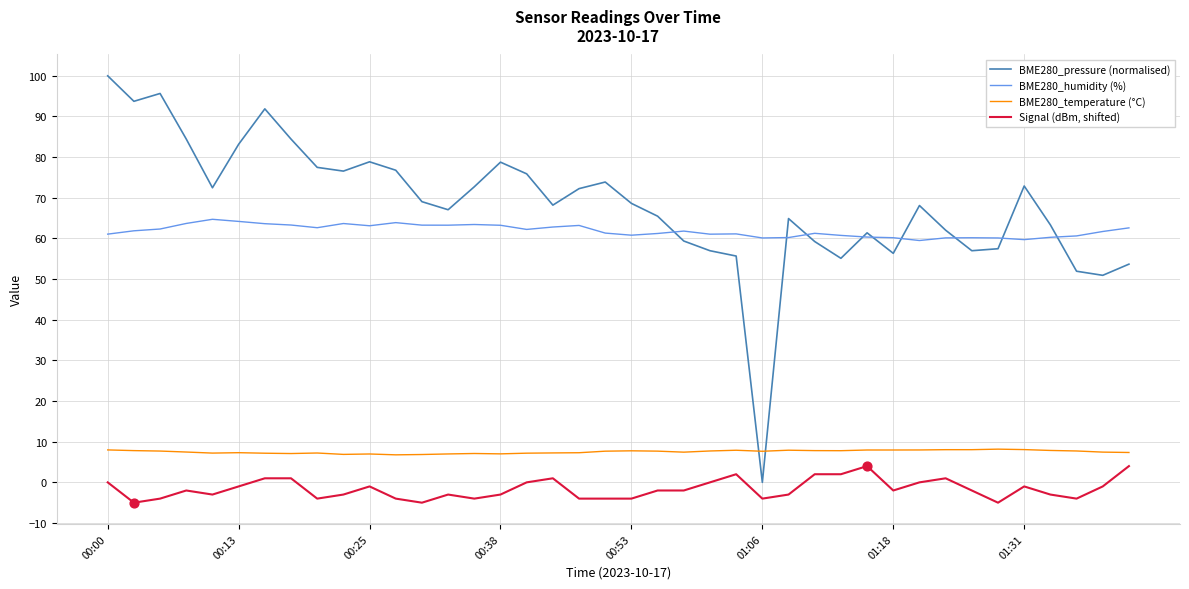

Which series has the largest total across all categories?

BME280_pressure (normalised)